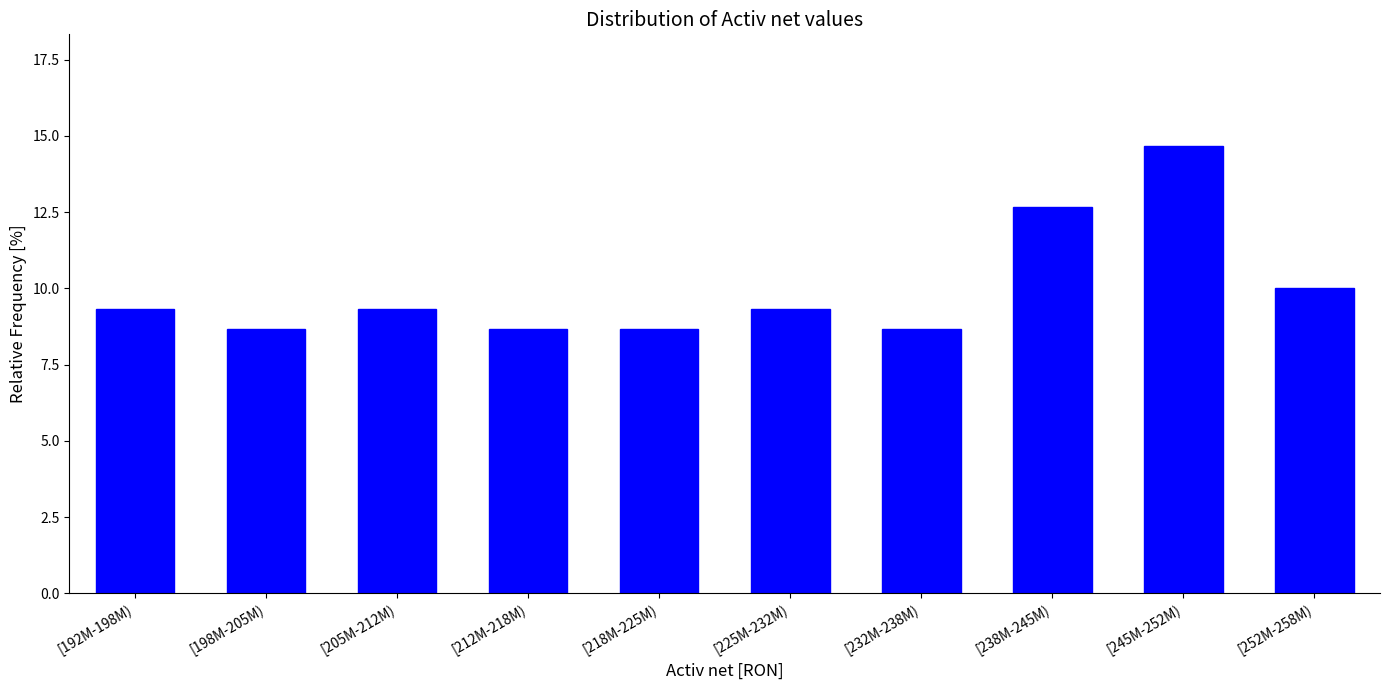

Reading left to right, extract all data points from this chart.

9.3	8.7	9.3	8.7	8.7	9.3	8.7	12.7	14.7	10.0